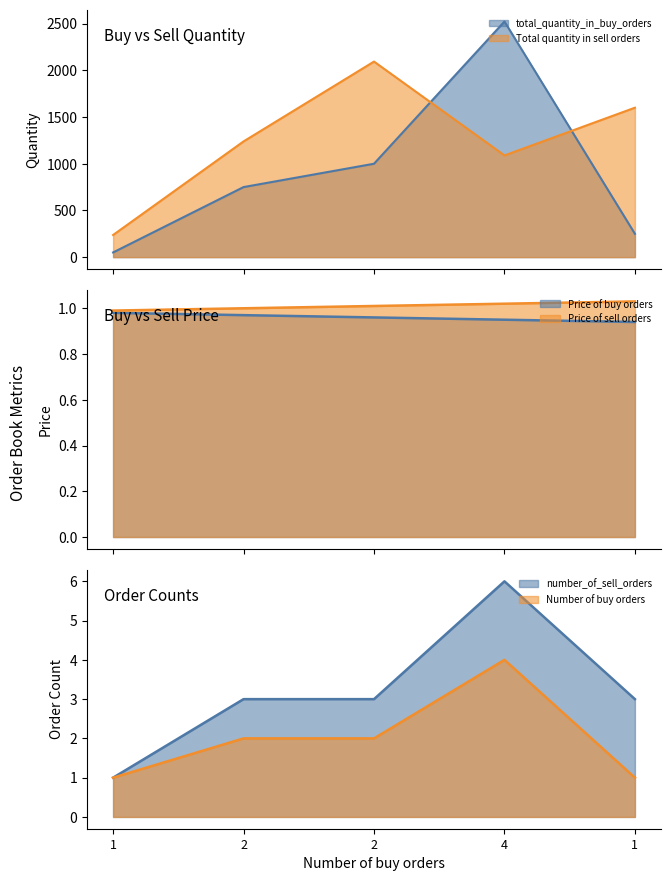

Which category has the lowest value across all series?

1